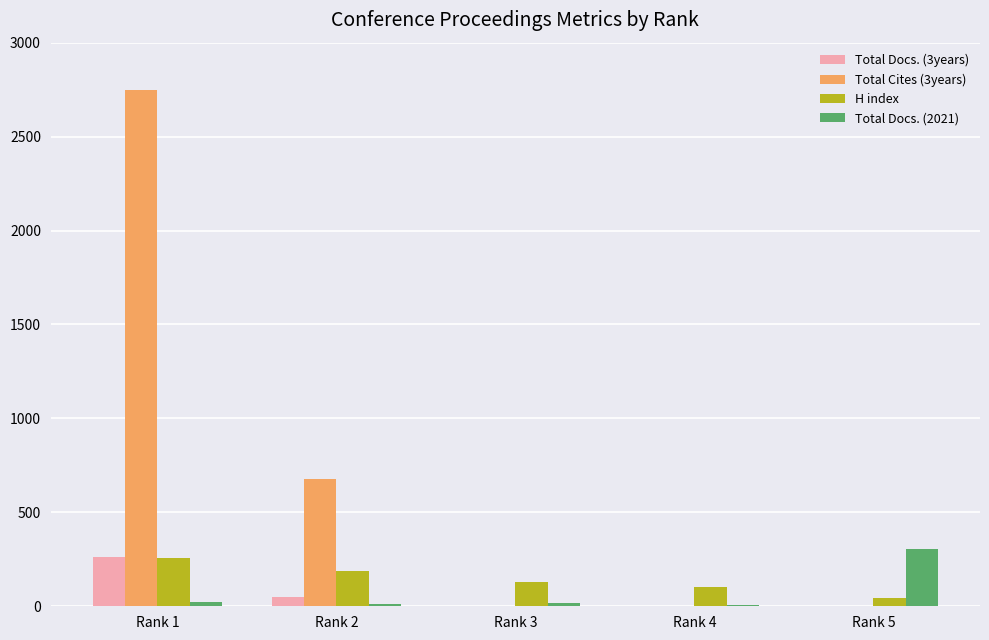

How many data points does each series have?

5